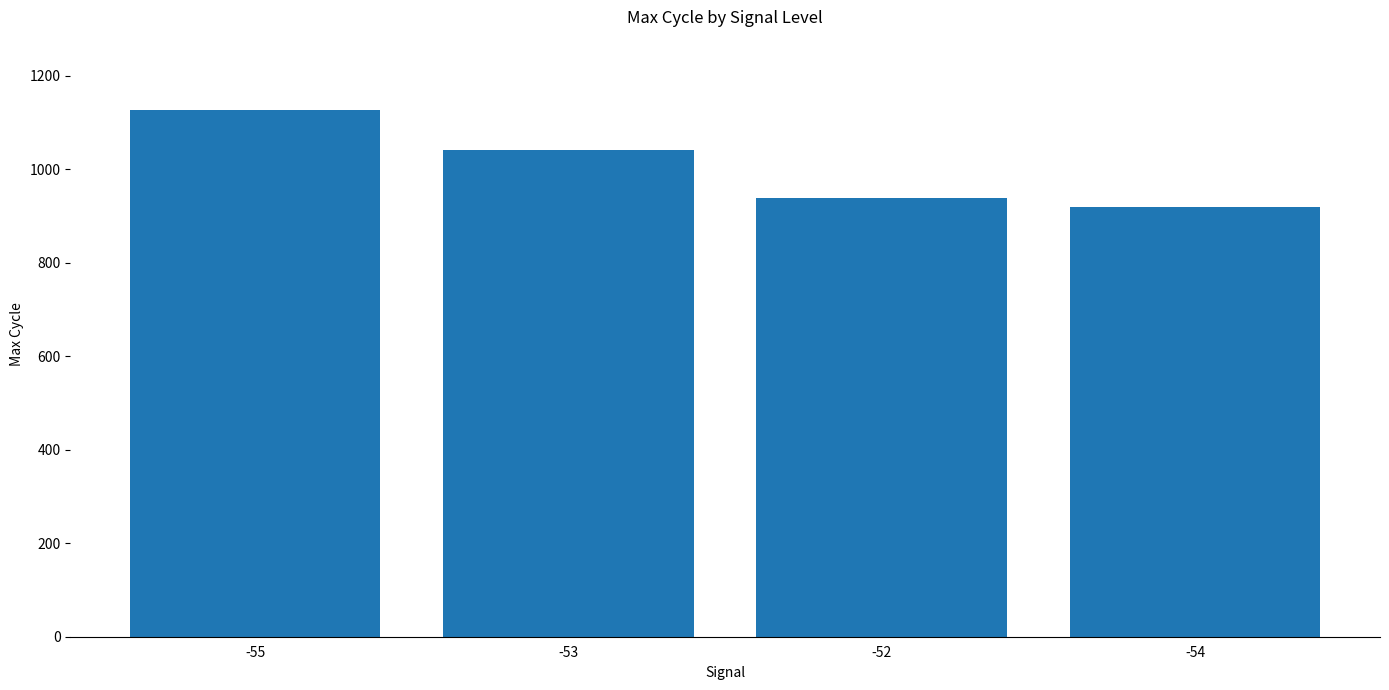

Rank the categories by value from highest to lowest.

-55, -53, -52, -54